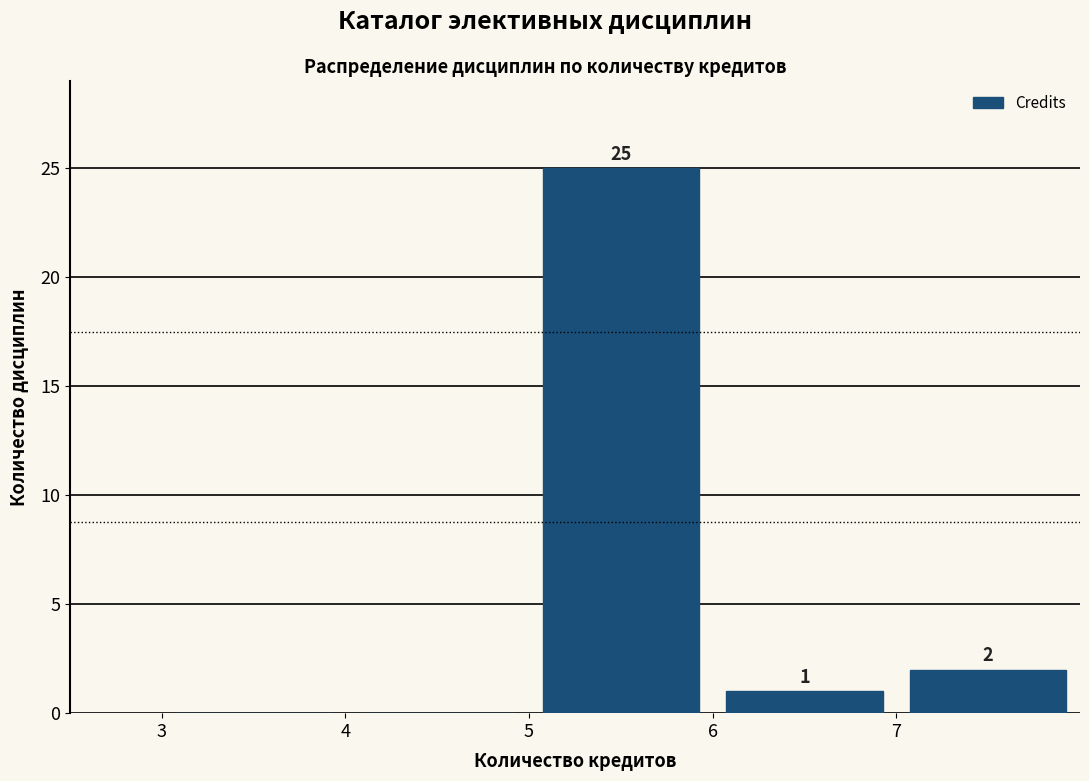

Over which range of the x-axis is the bar tallest?

5 to 6